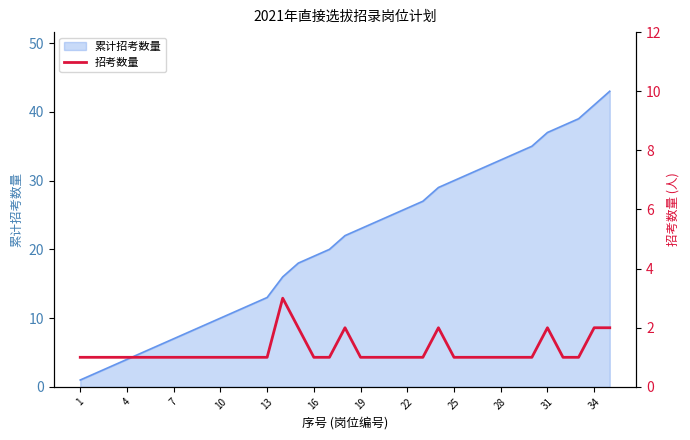

Is it true that 累计招考数量 equals 37 at 31?

True